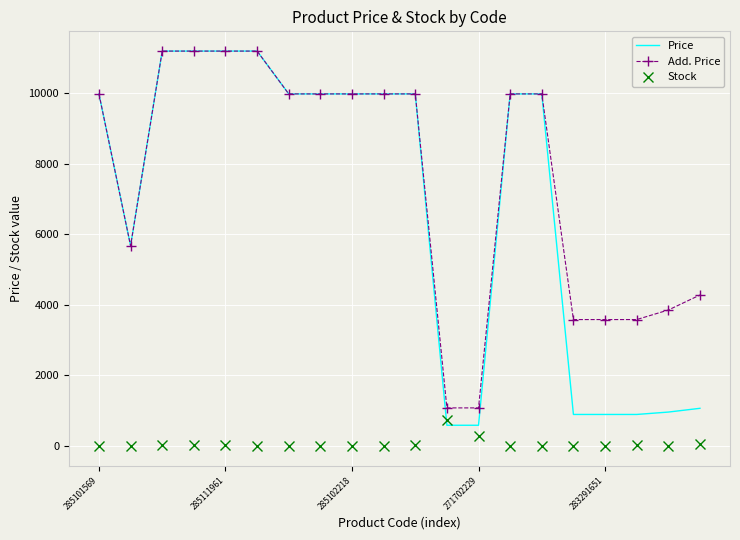

What is the lowest value of the Add. Price series?

1081.7